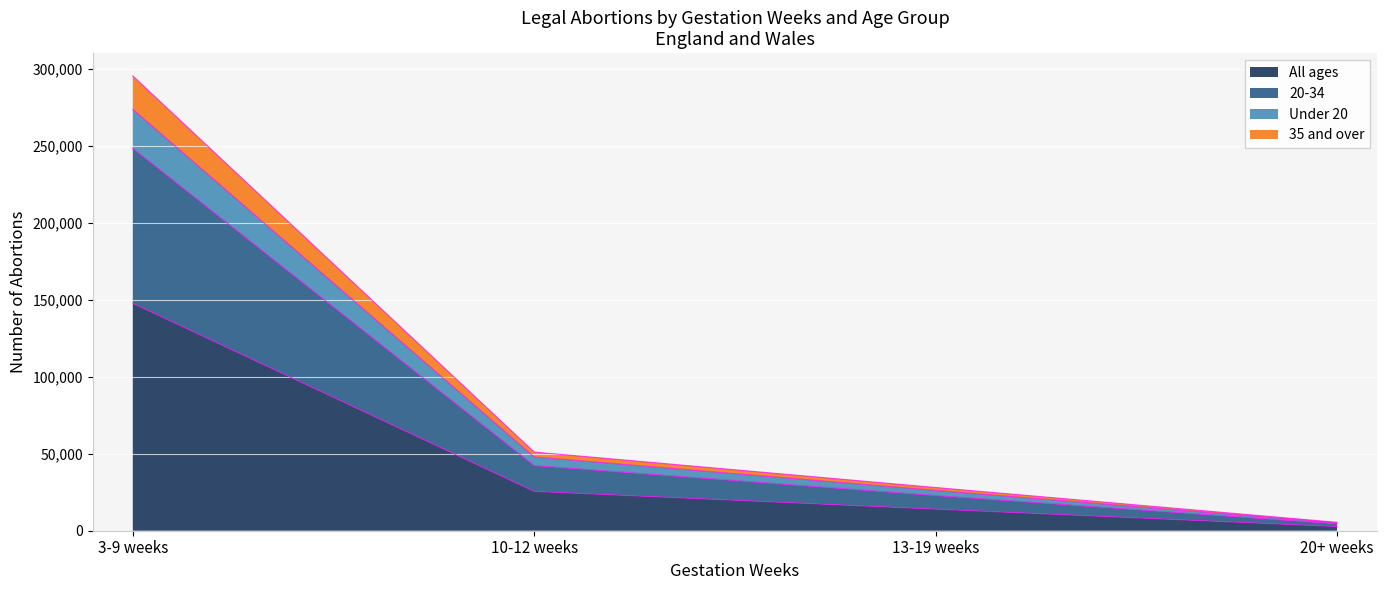

What position from the right is 20+ weeks?

1